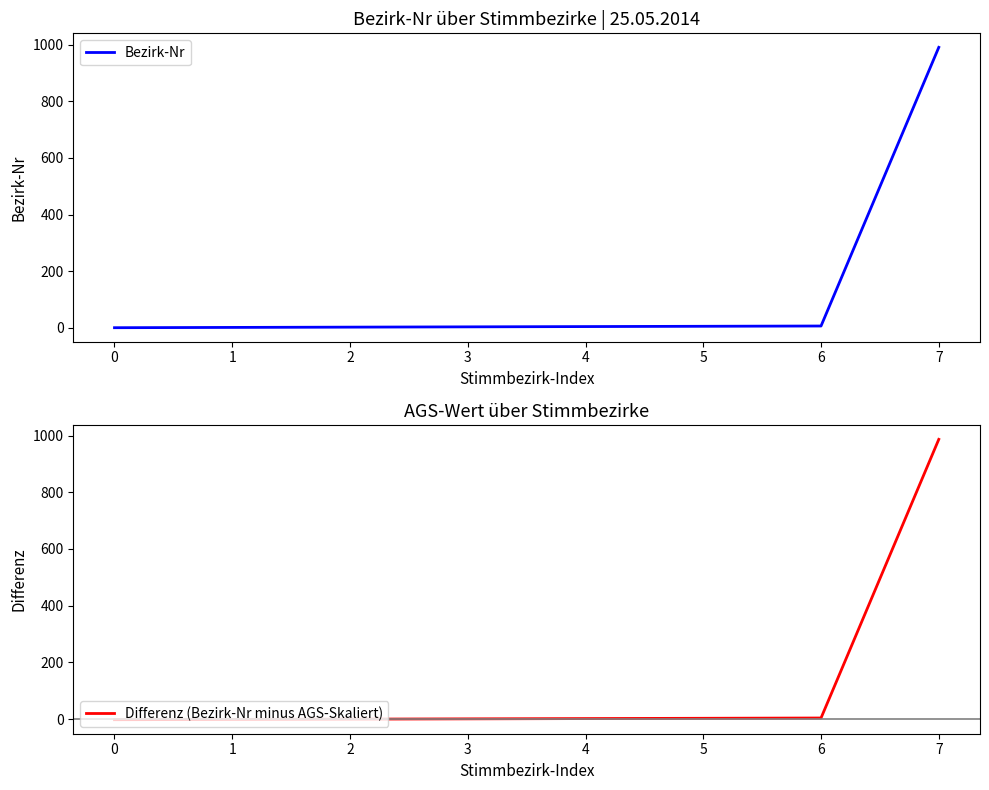

True or false: Differenz (Bezirk-Nr minus AGS-Skaliert) has more than 1 points higher than both neighbors.

False